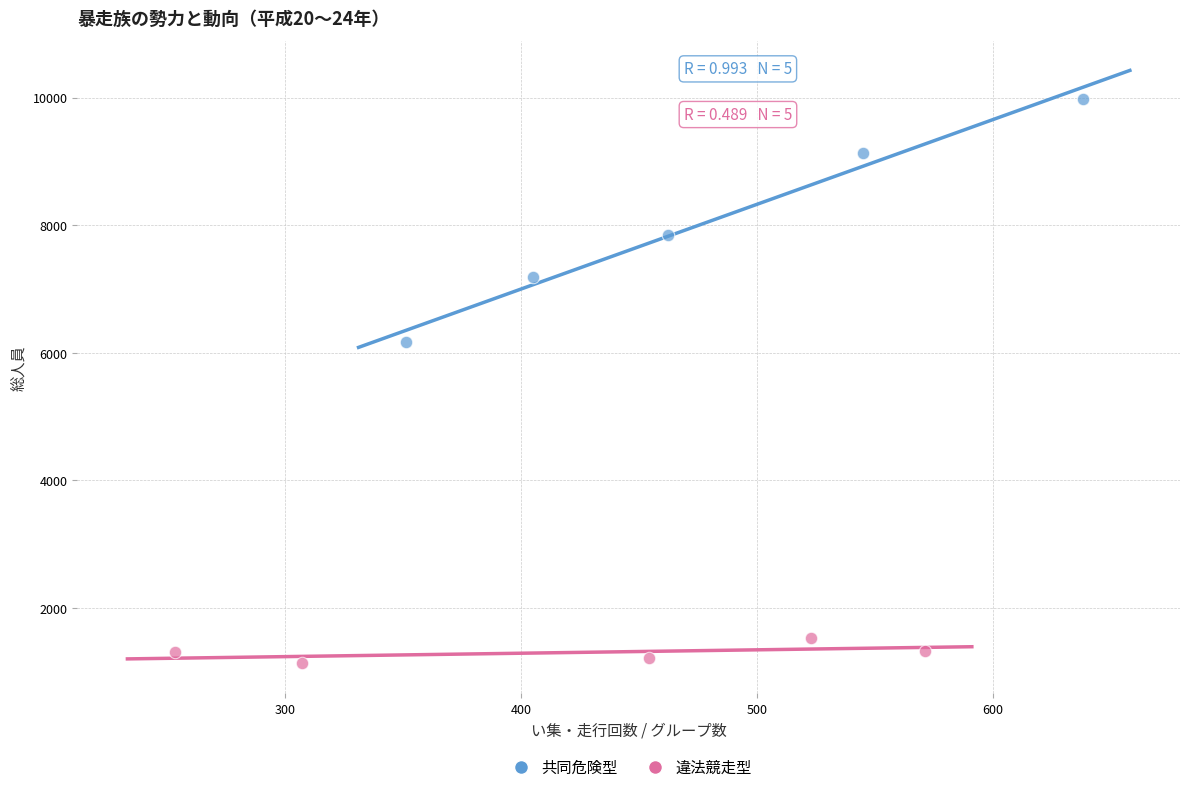

What are all the series names shown in the legend?

共同危険型, 違法競走型